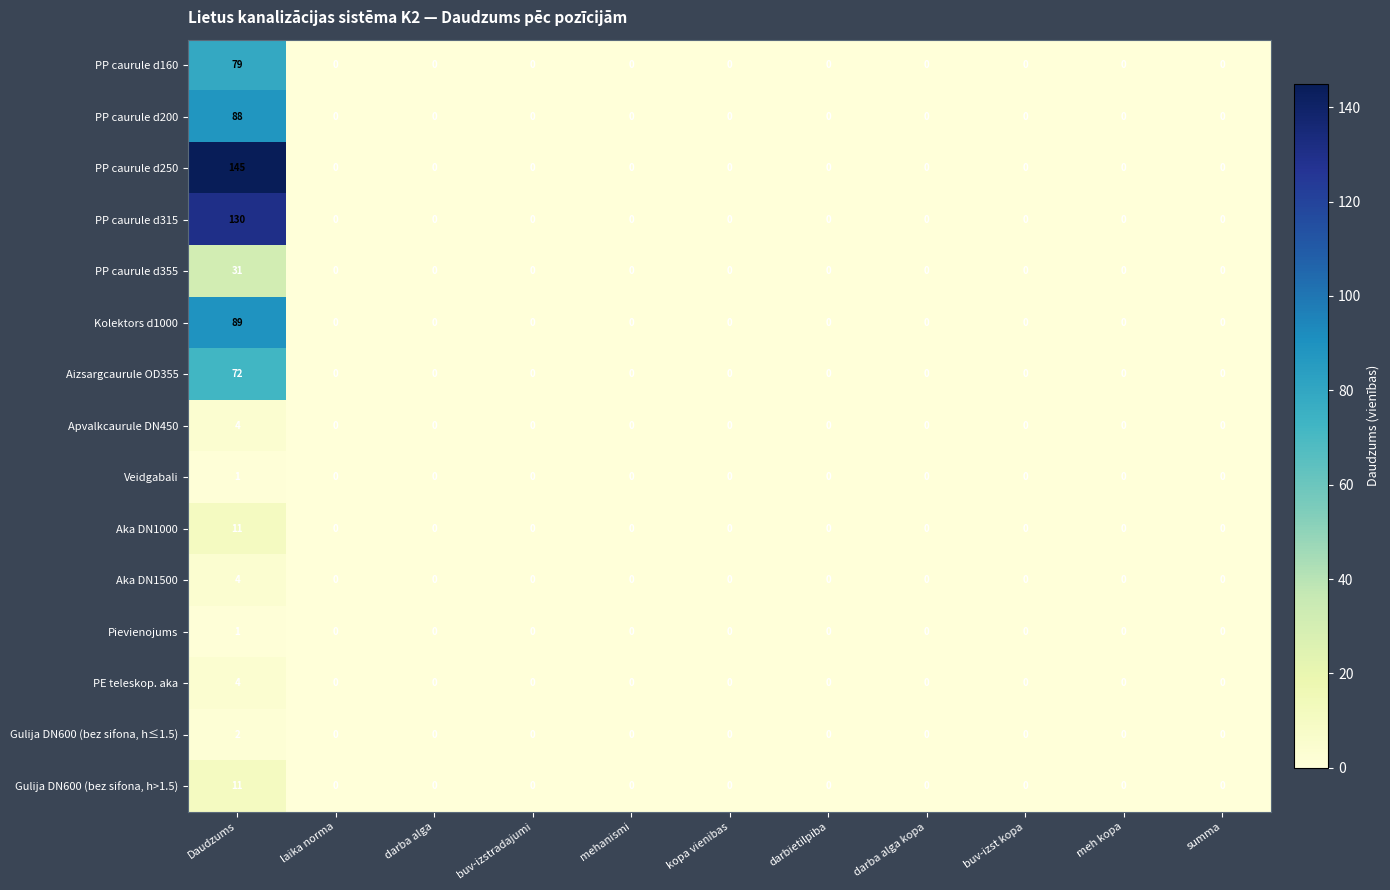

What is the maximum value shown in the chart?

145